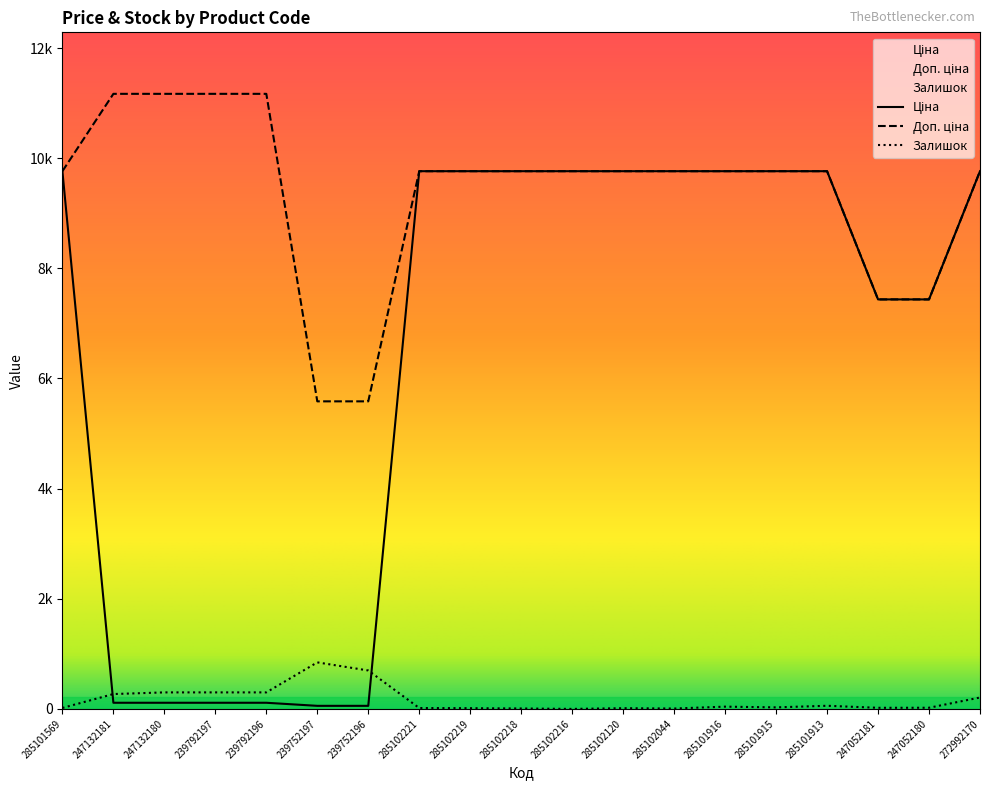

Between 285101569 and 247052181, which series saw the biggest shift?

Ціна